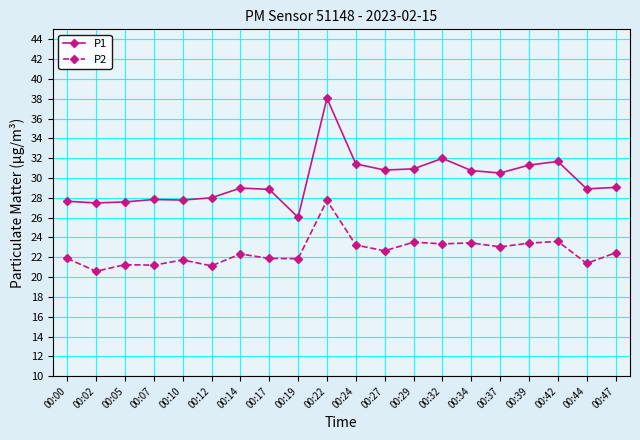

Which series has the largest total across all categories?

P1